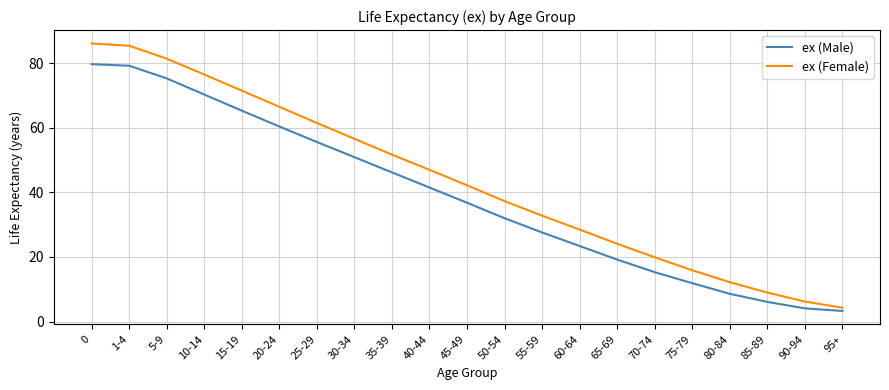

What is the difference between the maximum and minimum values in the ex (Male) series?

76.4